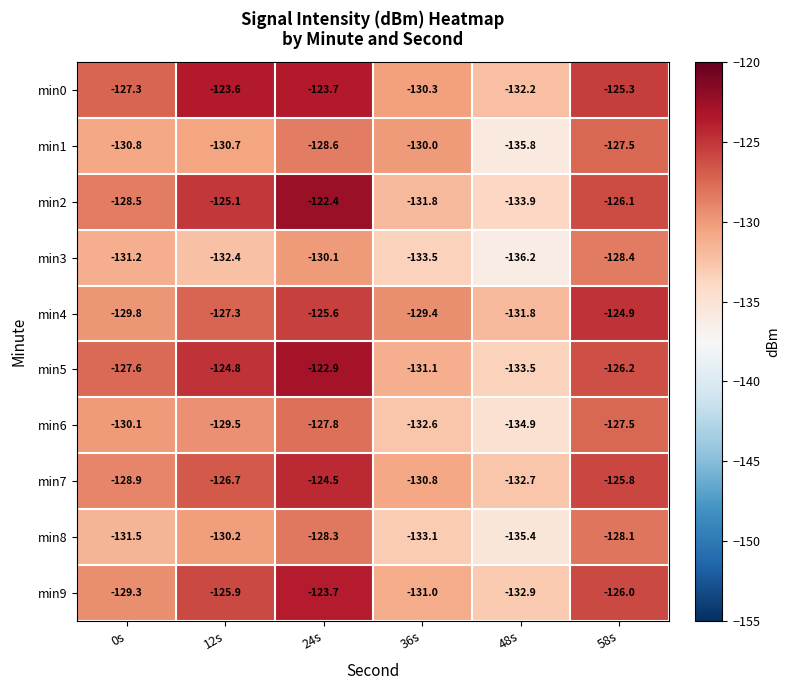

What is the sum of all min2 values?

-767.8